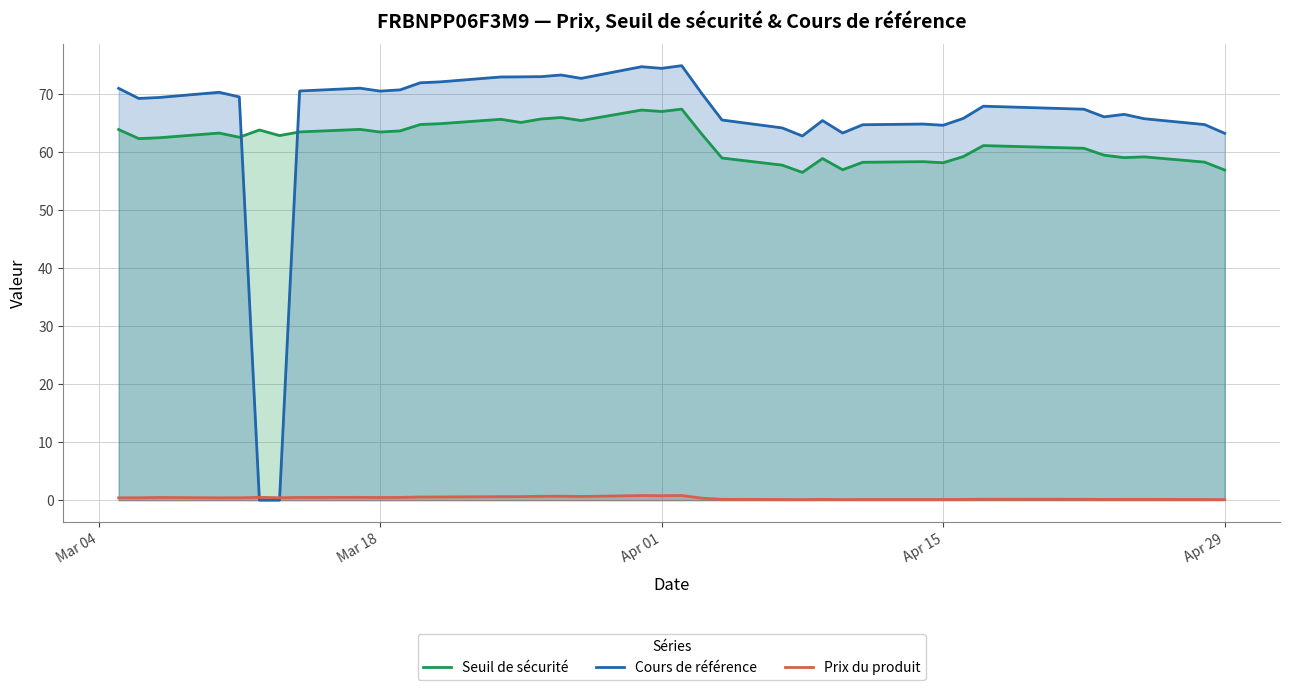

Does the chart have visible grid lines?

Yes